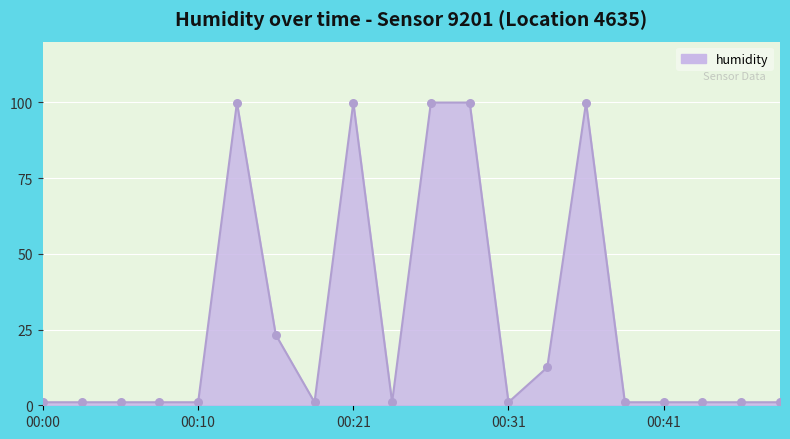

What is the difference between the maximum and minimum values?

98.9